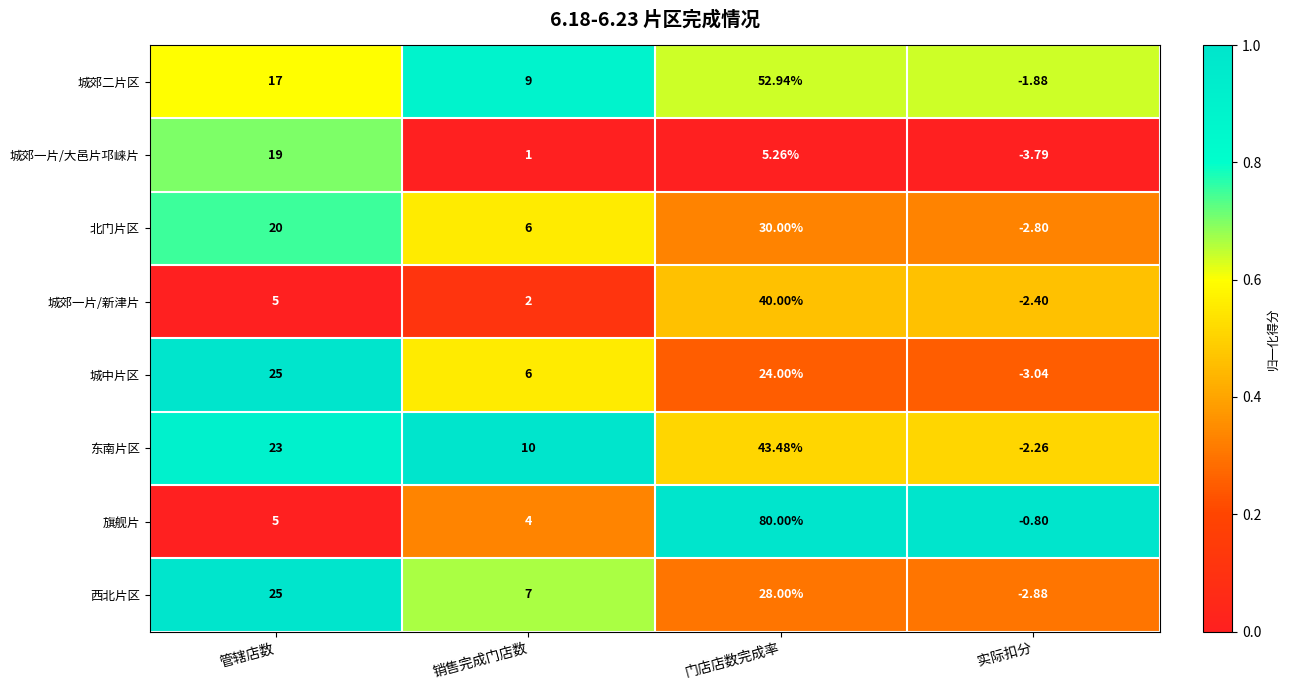

Which series has the largest total across all categories?

旗舰片